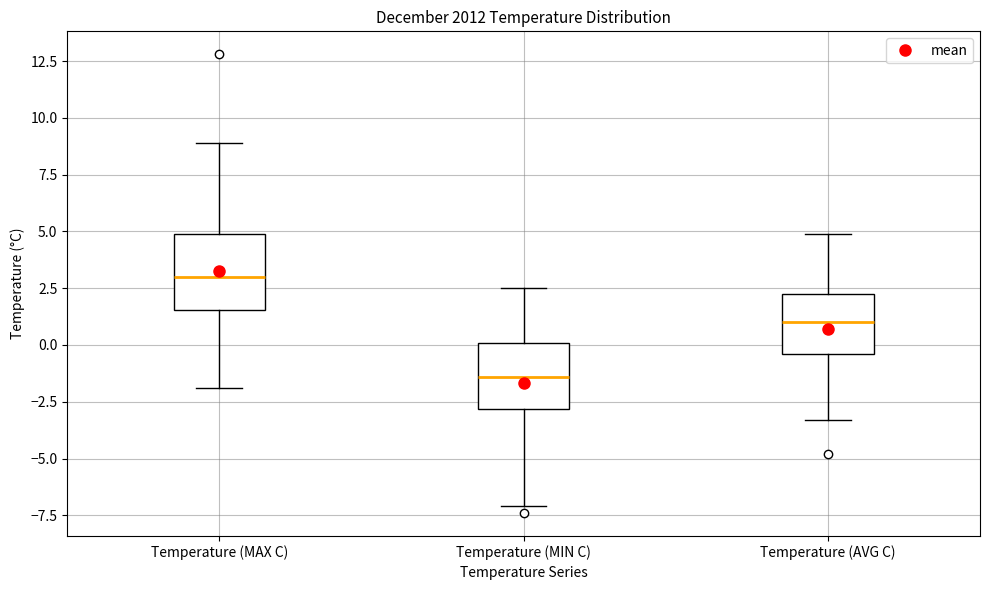

Where does the median line of the box for Temperature (MAX C) sit on the y-axis? The values are not printed on the chart, so give them approximately, as read against the axis.

3.0